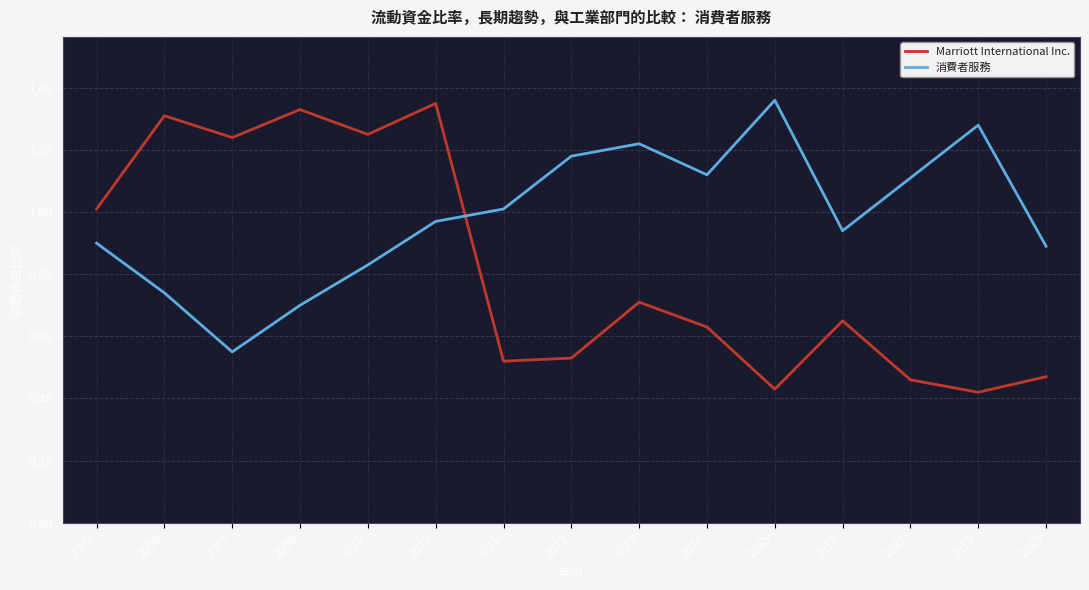

What is the sum of all 消費者服務 values?

14.8